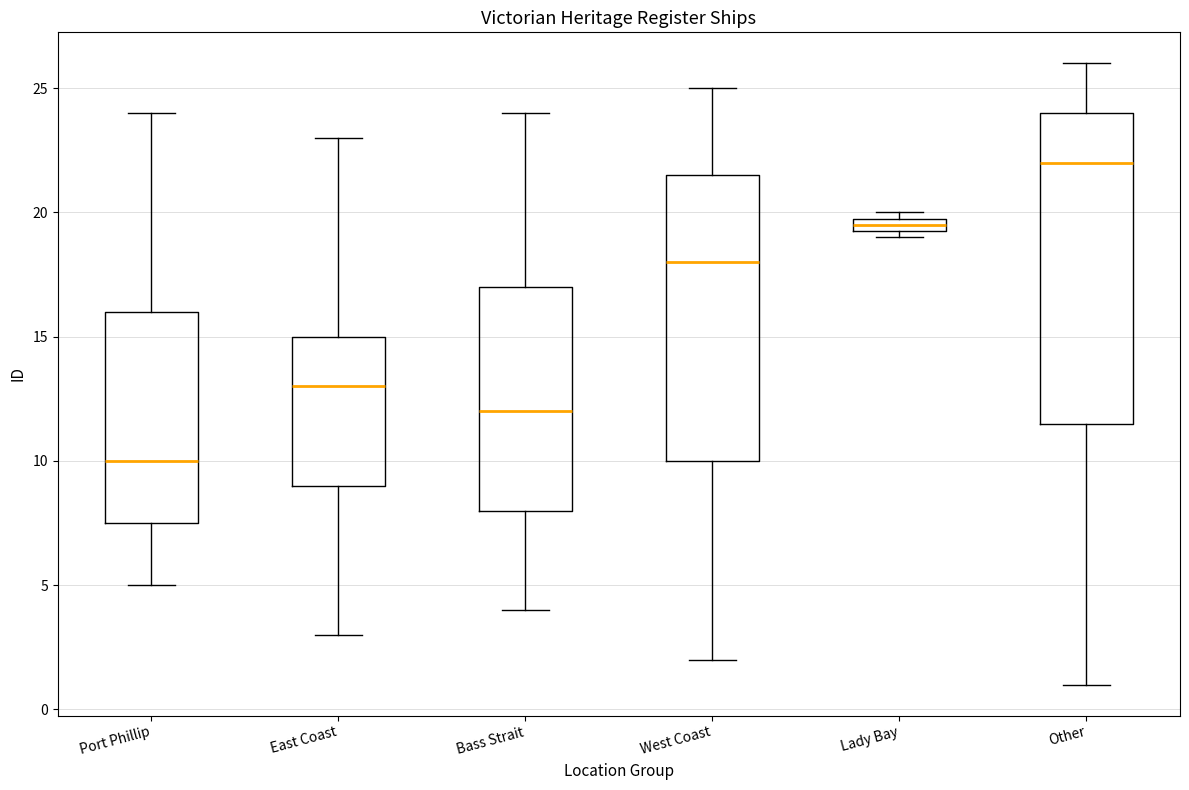

Which box has the highest median line?

Other